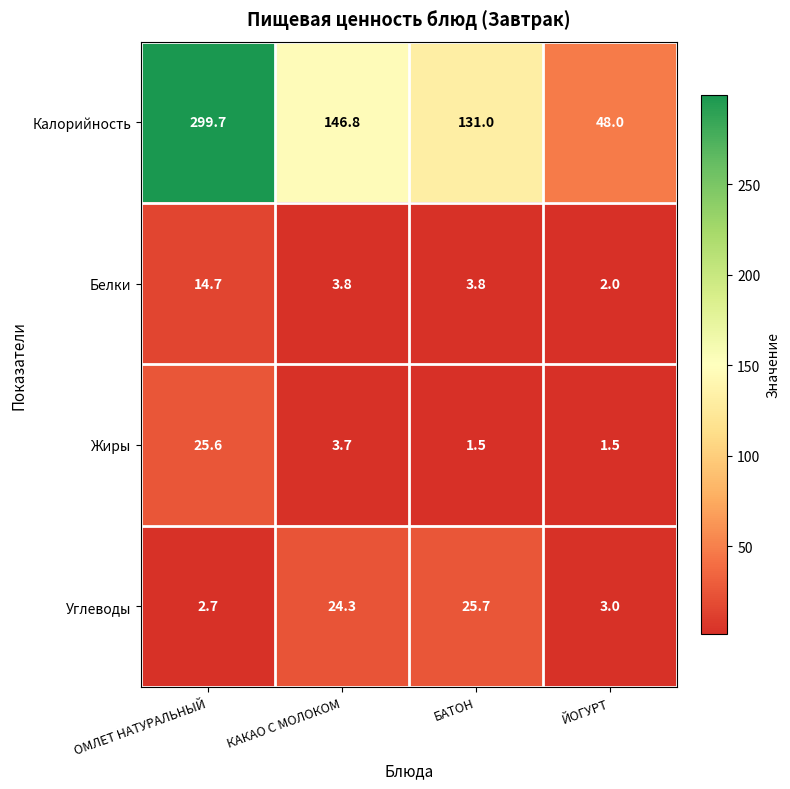

Reading right to left, what are all the values shown in this chart?

Калорийность: ЙОГУРТ=48.0	БАТОН=131.0	КАКАО С МОЛОКОМ=146.8	ОМЛЕТ НАТУРАЛЬНЫЙ=299.7
Белки: ЙОГУРТ=2.0	БАТОН=3.8	КАКАО С МОЛОКОМ=3.8	ОМЛЕТ НАТУРАЛЬНЫЙ=14.7
Жиры: ЙОГУРТ=1.5	БАТОН=1.5	КАКАО С МОЛОКОМ=3.7	ОМЛЕТ НАТУРАЛЬНЫЙ=25.6
Углеводы: ЙОГУРТ=3.0	БАТОН=25.7	КАКАО С МОЛОКОМ=24.3	ОМЛЕТ НАТУРАЛЬНЫЙ=2.7